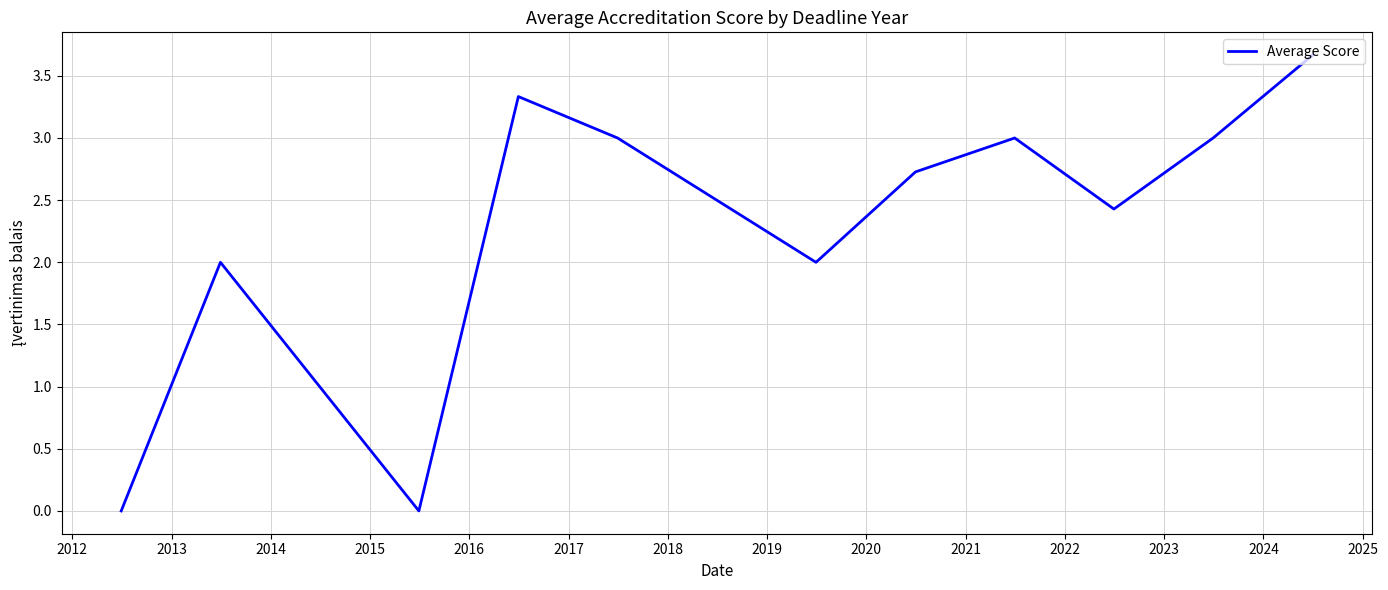

What is the difference between the maximum and minimum values?

3.7